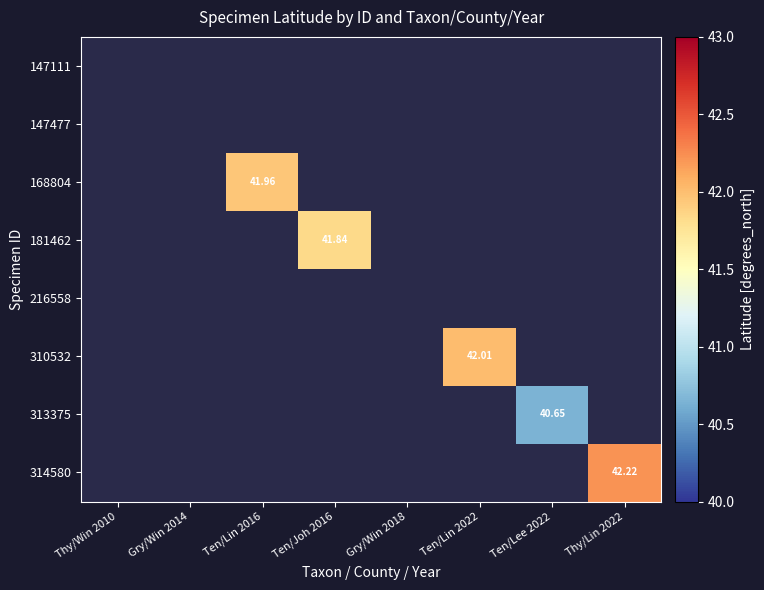

What is the sum of all 181462 values?

41.8